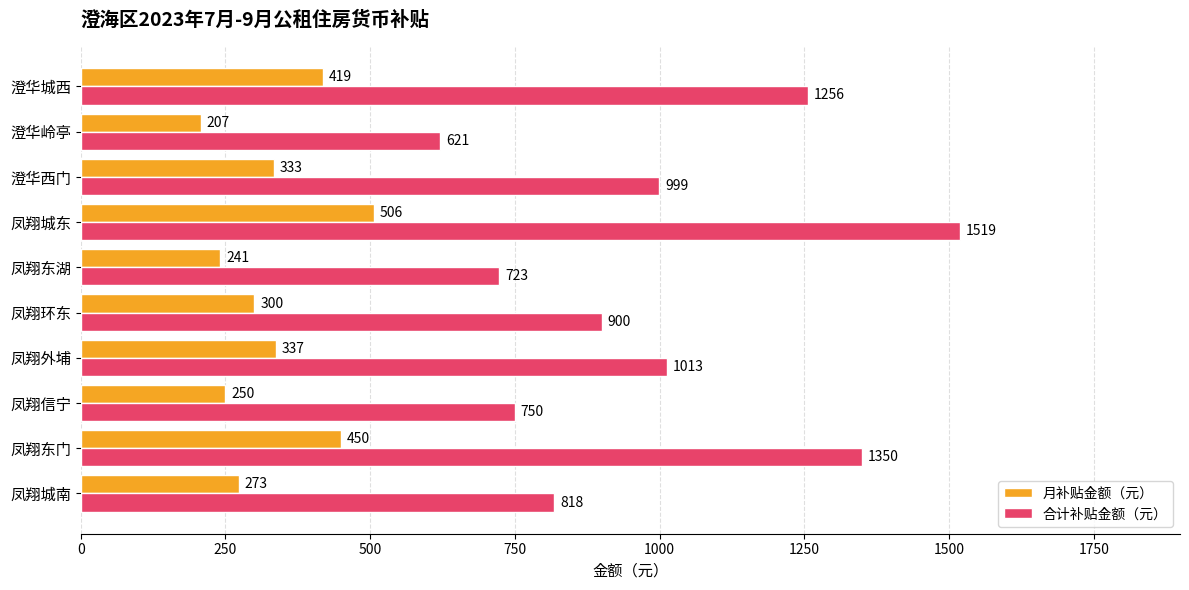

Rank the categories by 月补贴金额（元） value from highest to lowest.

凤翔城东, 凤翔东门, 澄华城西, 凤翔外埔, 澄华西门, 凤翔环东, 凤翔城南, 凤翔信宁, 凤翔东湖, 澄华岭亭